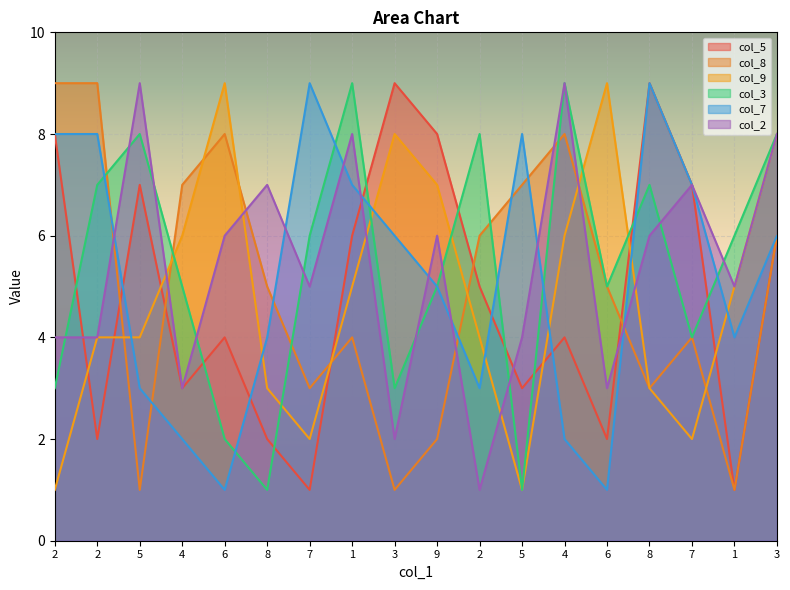

Which series ends up on top after the final intersection of col_2 and col_8?

col_2